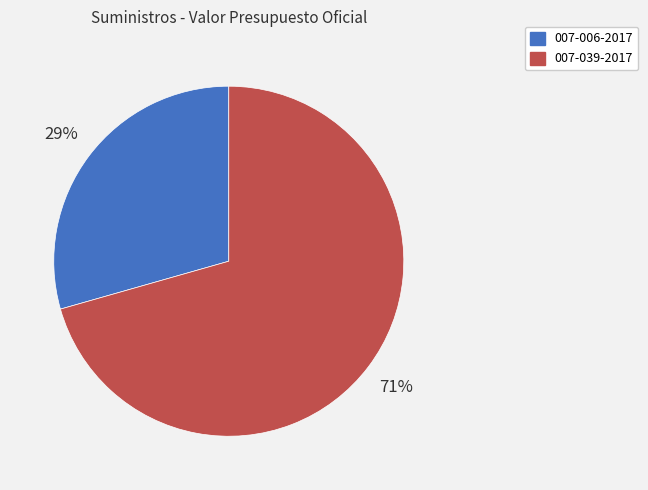

How many slices are in this pie chart?

2